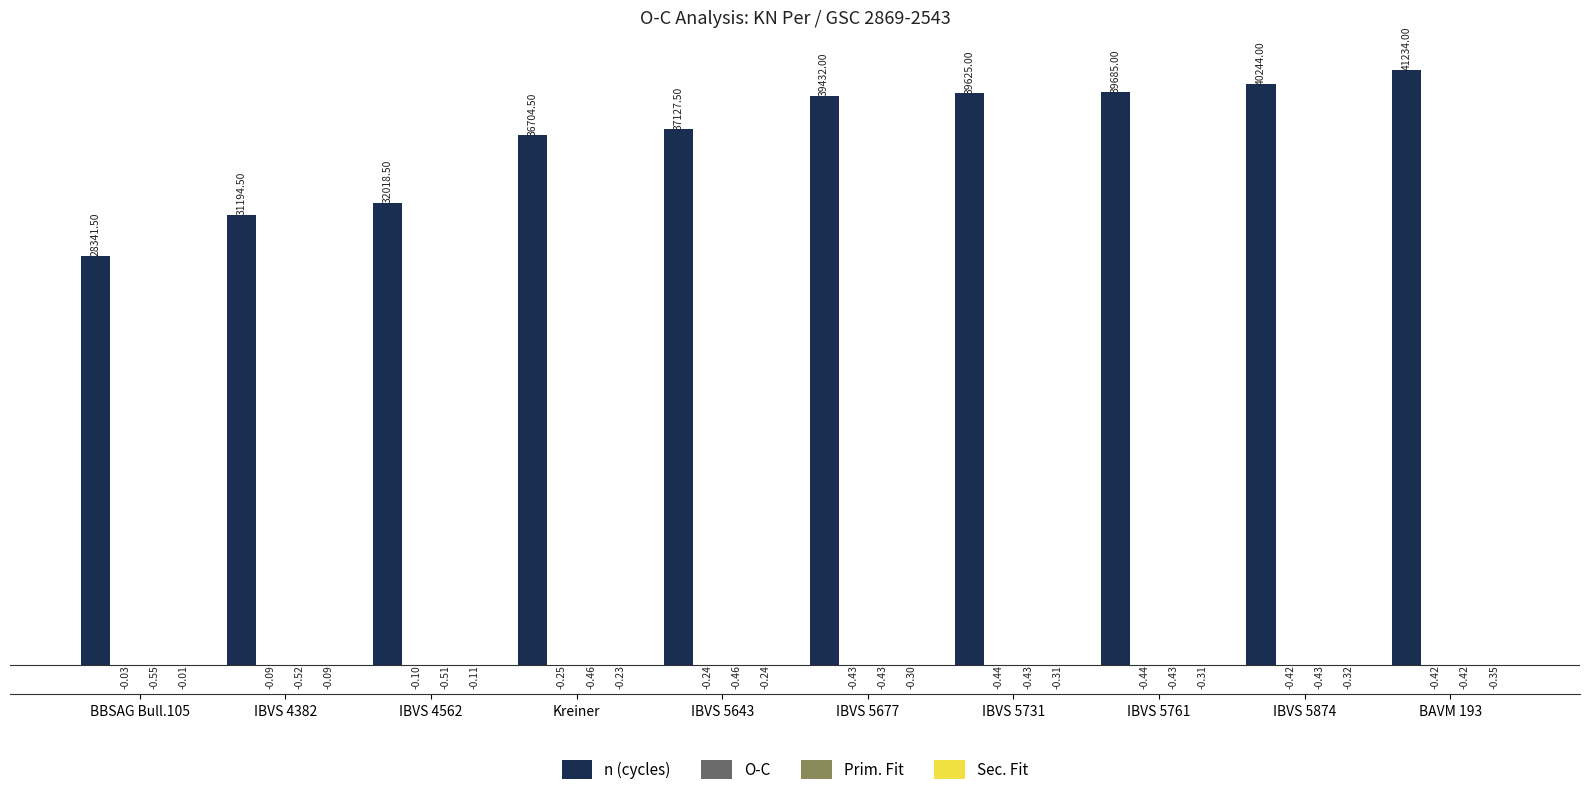

What is the sum of the n (cycles) values at IBVS 4382 and IBVS 4562?

63213.0